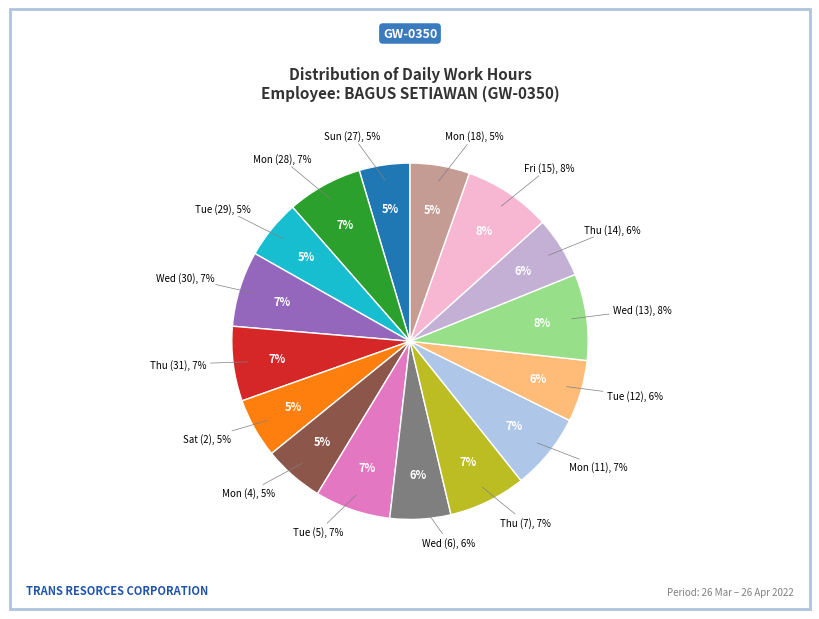

Does Mon (18) represent more than half of the total?

No